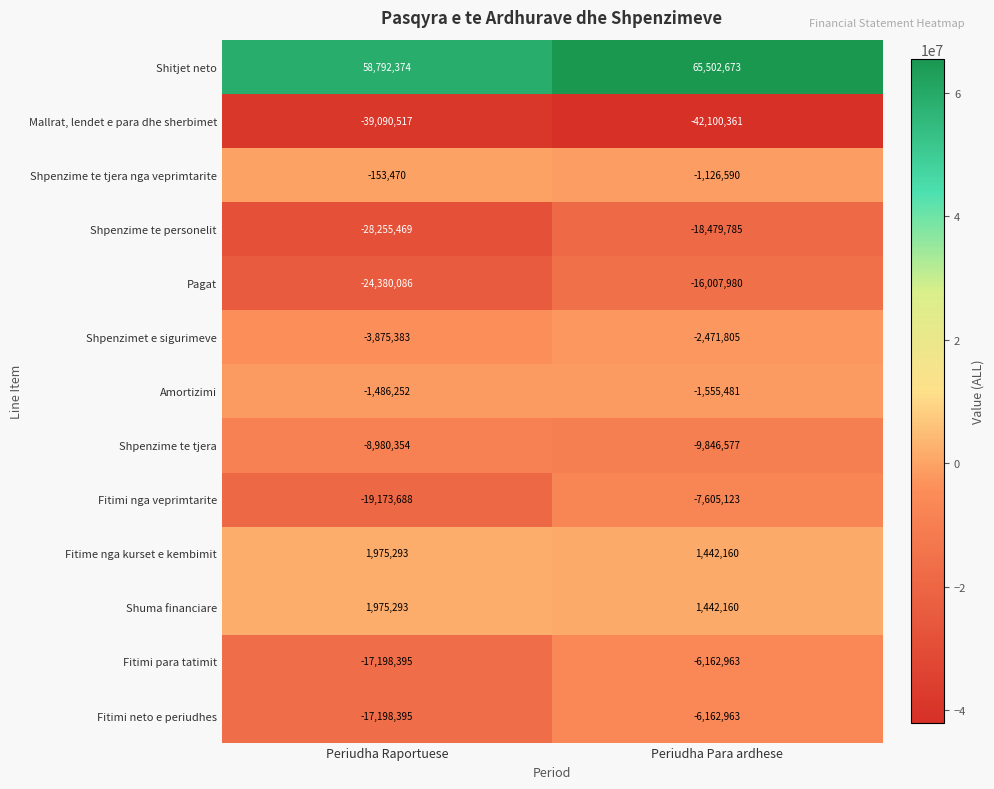

The value of Shpenzime te personelit at Periudha Raportuese is -28255469. True or false?

True